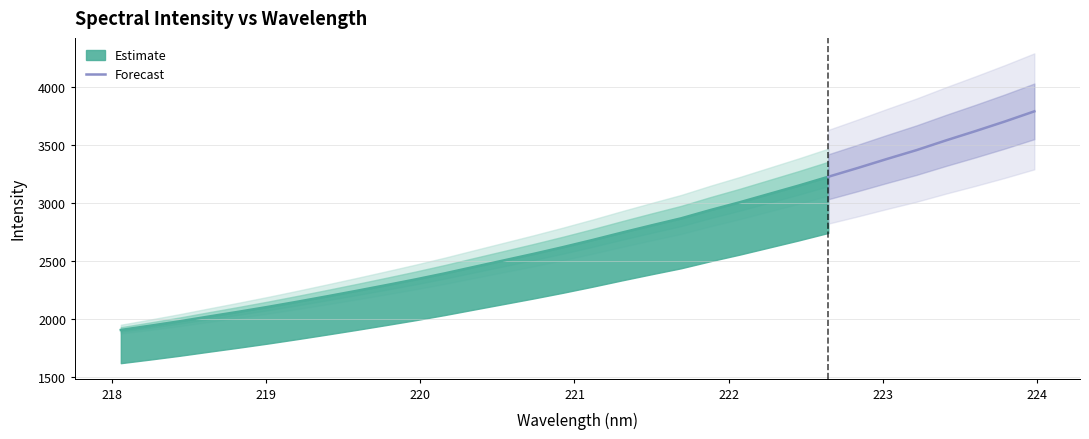

What is the highest value of the Forecast series?

3792.9